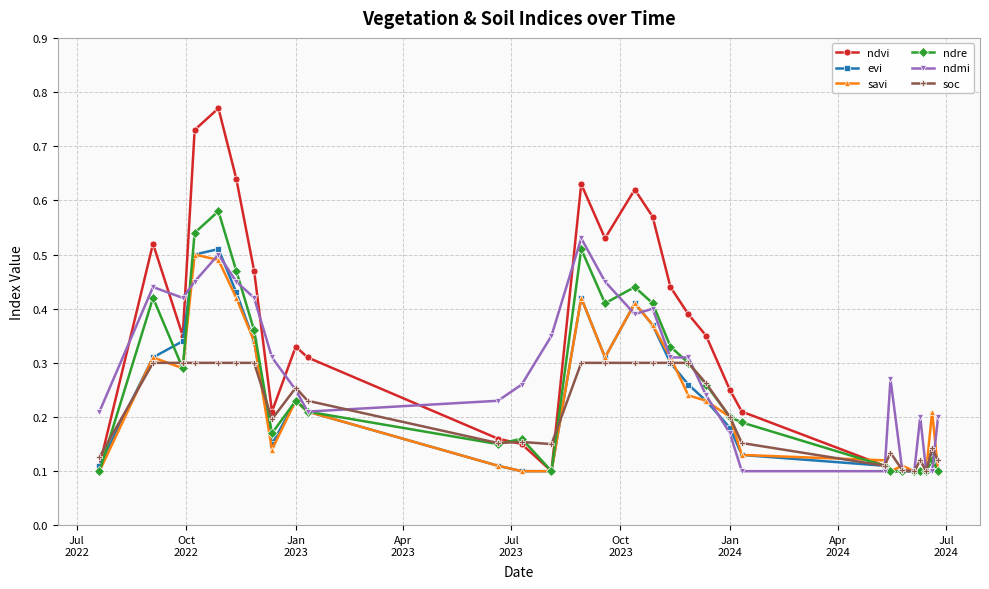

Which series has the largest range (max minus min)?

ndvi